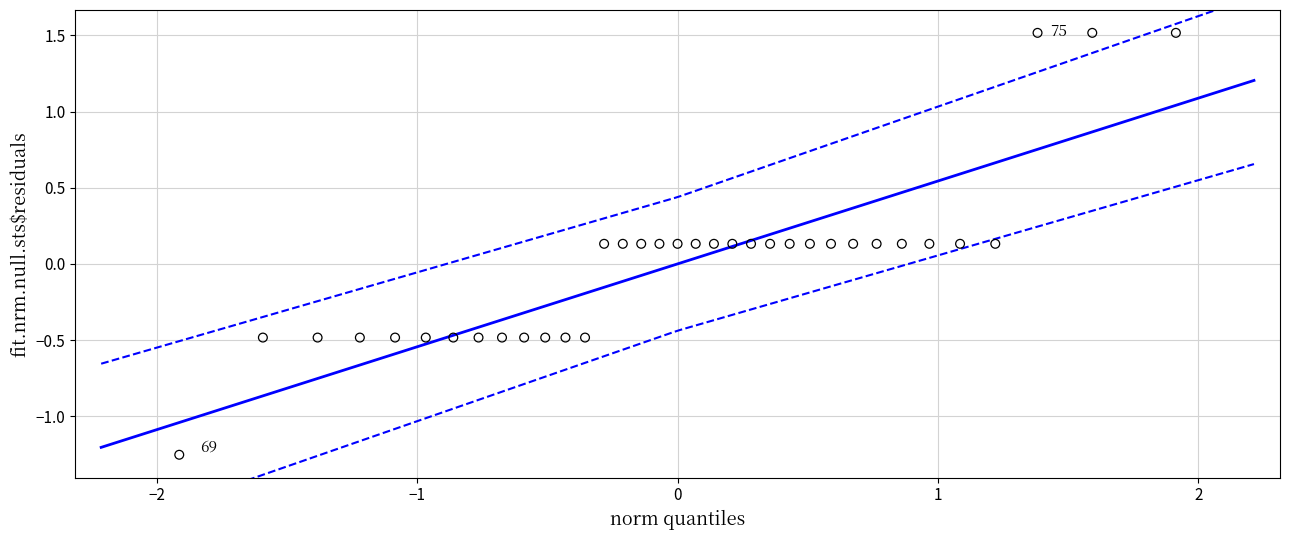

What is the range of X values (max minus min)?

3.8